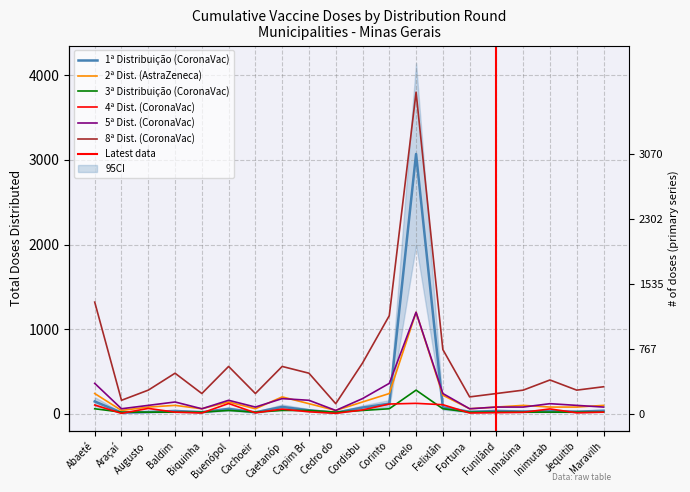

What is the approximate value of 8ª Dist. (CoronaVac) at Baldim, to the nearest 10?

480